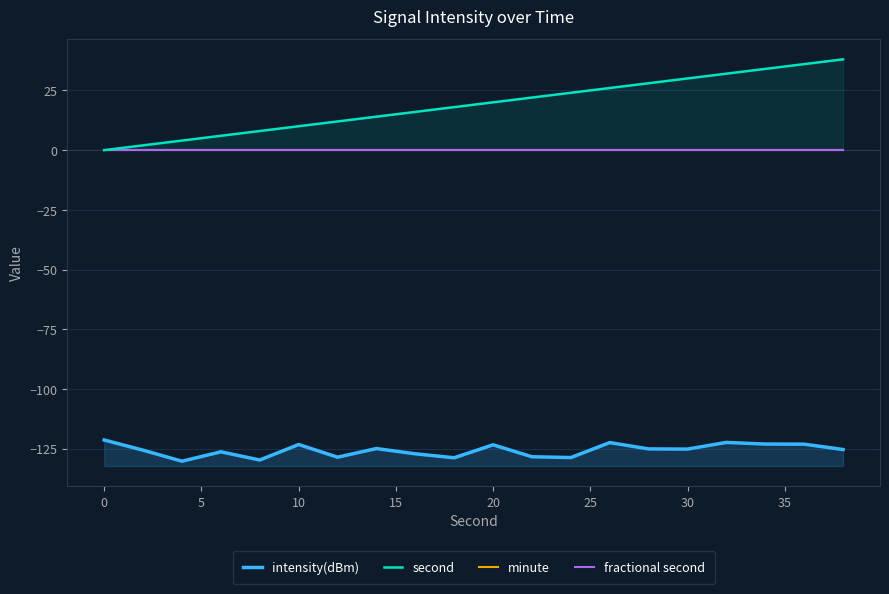

How many lines are shown in the chart?

4